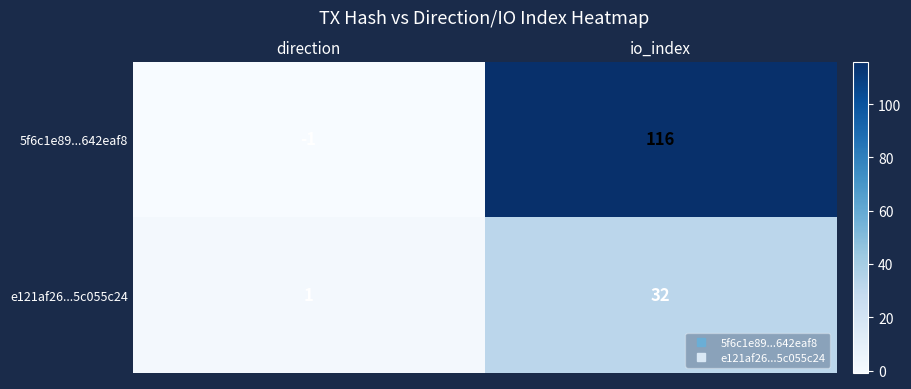

Reading left to right, transcribe all the data shown in this chart.

5f6c1e89...642eaf8: -1	116
e121af26...5c055c24: 1	32